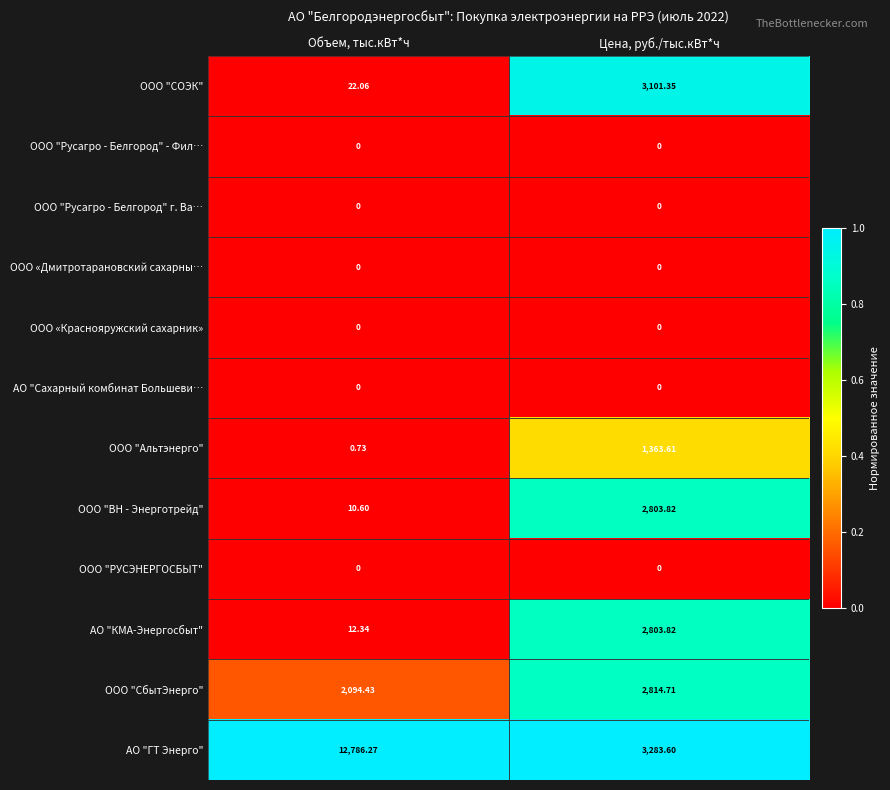

Is the value of ООО "ВН - Энерготрейд" at Объем, тыс.кВт*ч greater than the value of ООО "Русагро - Белгород" г. Ва… at Объем, тыс.кВт*ч?

Yes